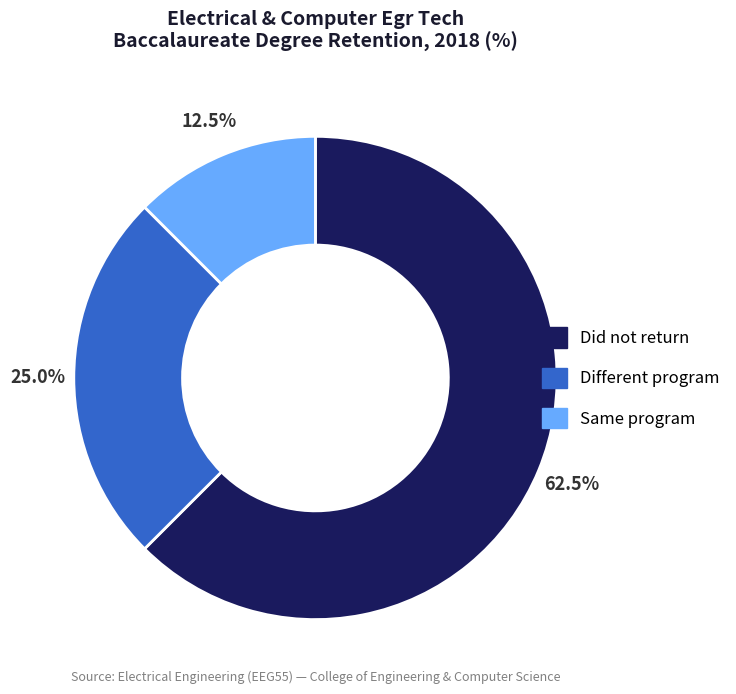

Approximately how many times larger is the value at Same program compared to Different program?

0.5